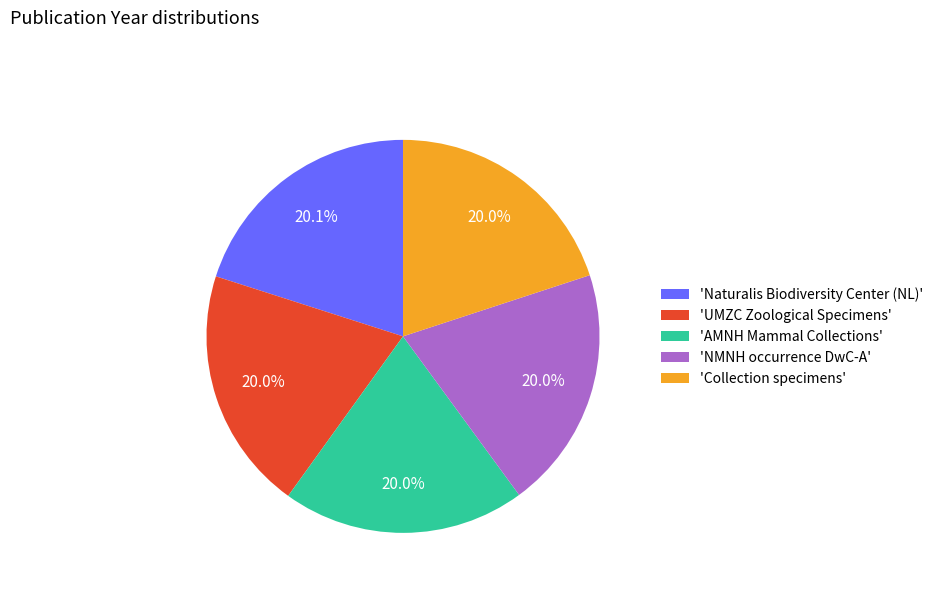

What is the ratio of the value at 'NMNH occurrence DwC-A' to the value at 'UMZC Zoological Specimens'?

1.0